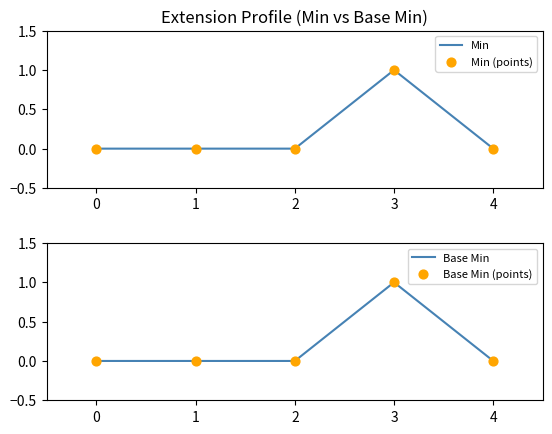

Which series contains the highest Y value?

Min